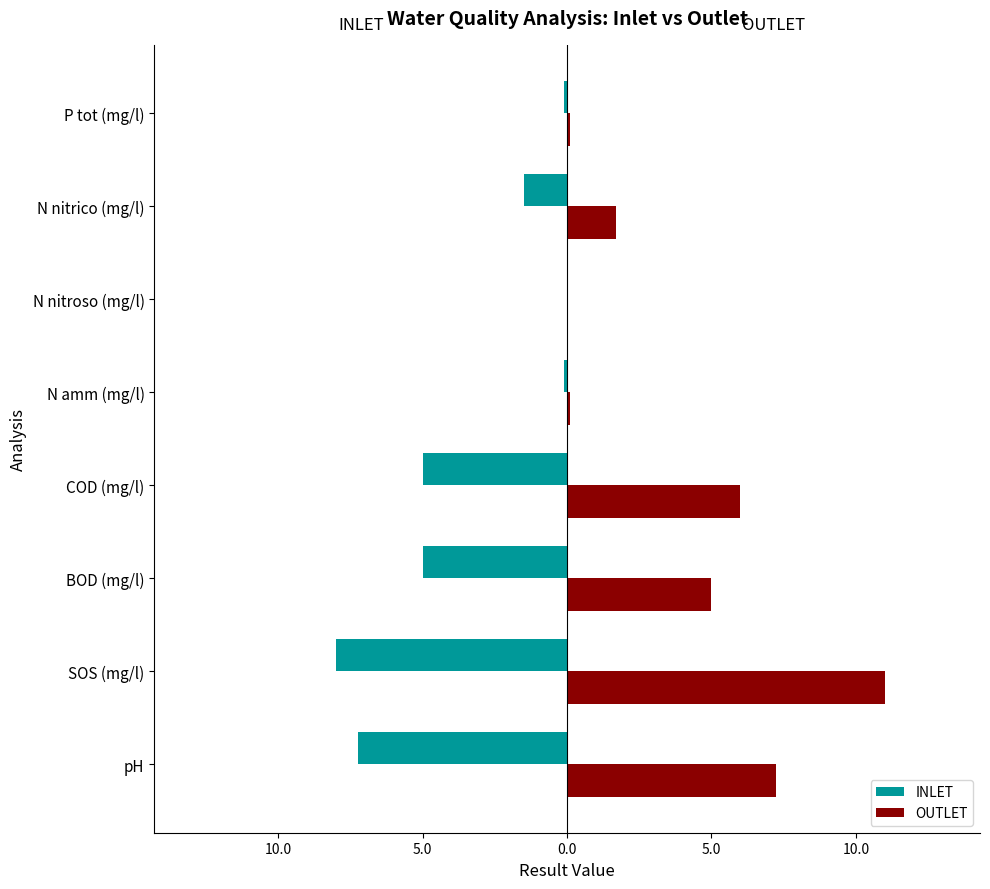

What are all the series names shown in the legend?

INLET, OUTLET